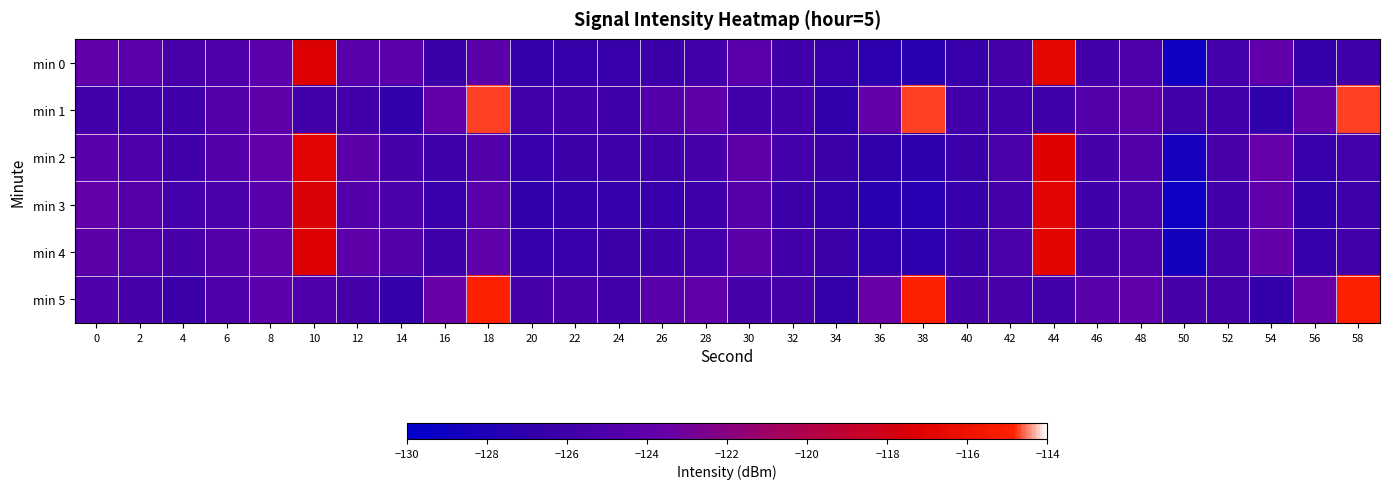

What is the total value across all series at 32?

-755.1